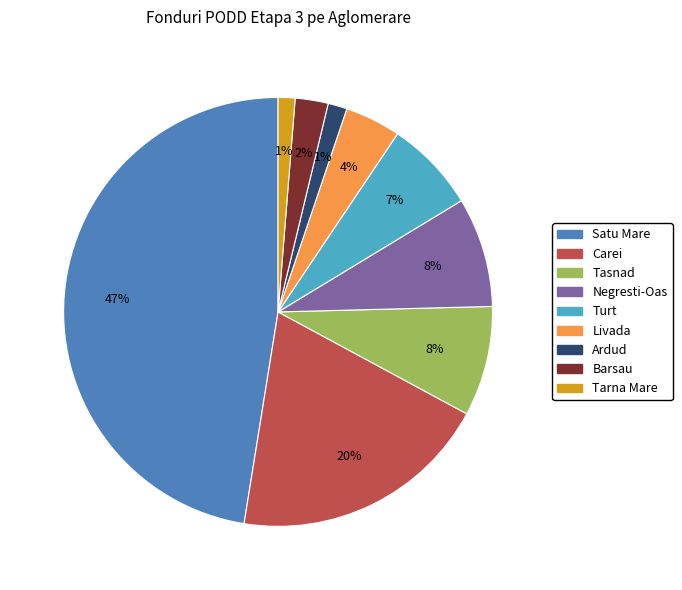

To the nearest percent, what is the average slice percentage?

11%